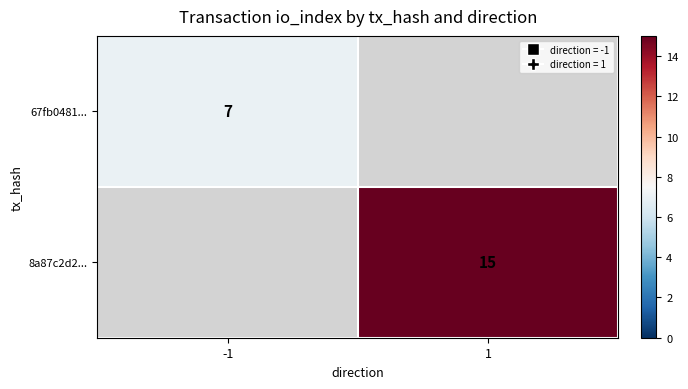

What is the smallest value displayed?

7.0